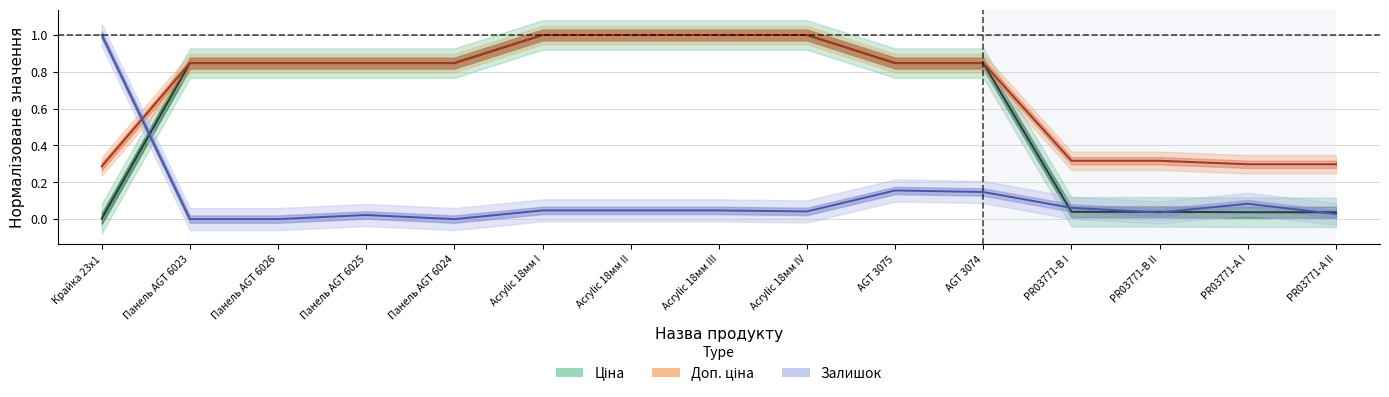

What is the sum of all Залишок values?

1.7